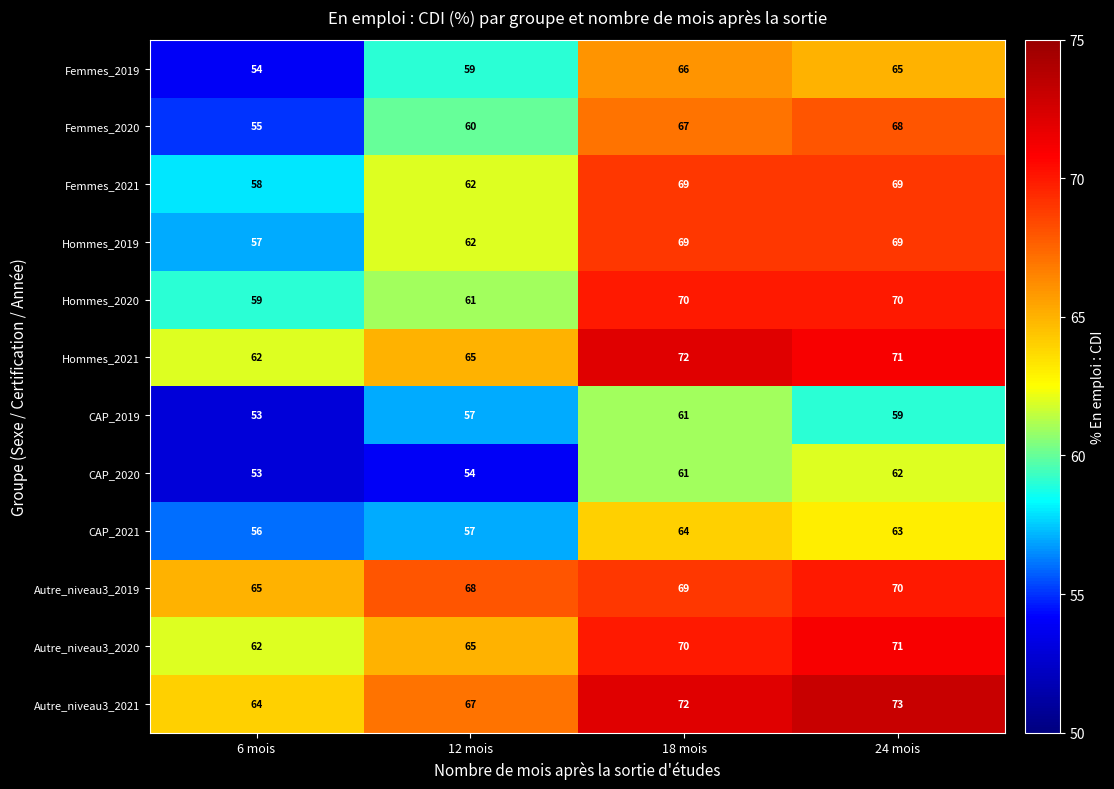

Rank the categories by Autre_niveau3_2021 value from highest to lowest.

24 mois, 18 mois, 12 mois, 6 mois